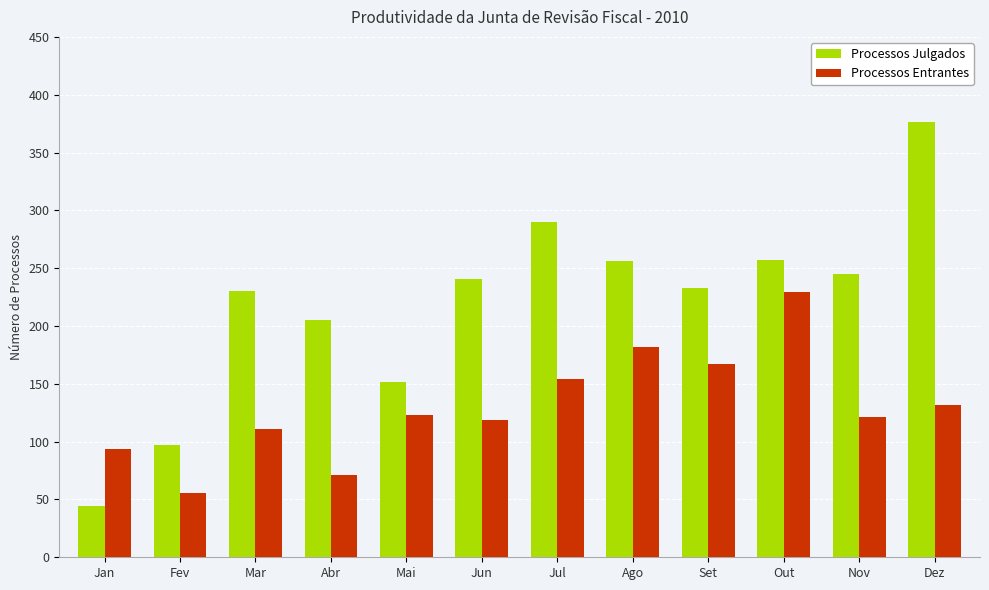

List the series in order of their overall mean, highest first.

Processos Julgados, Processos Entrantes